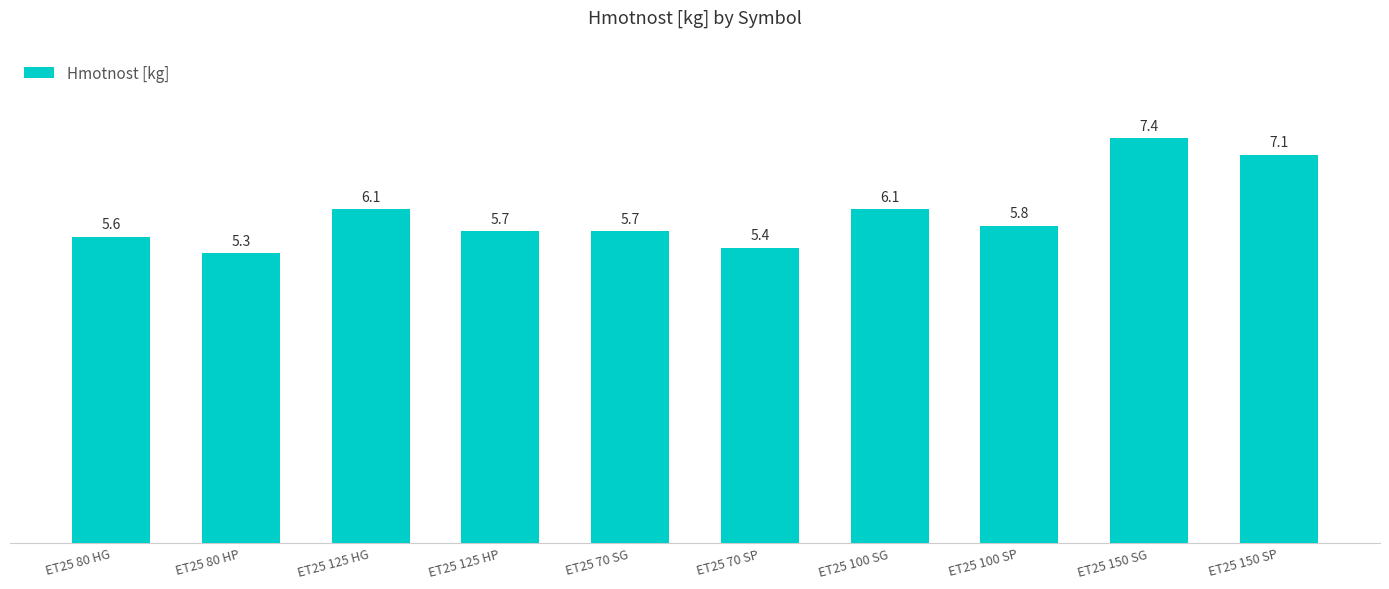

What is the label of the 4th bar from the left?

ET25 125 HP